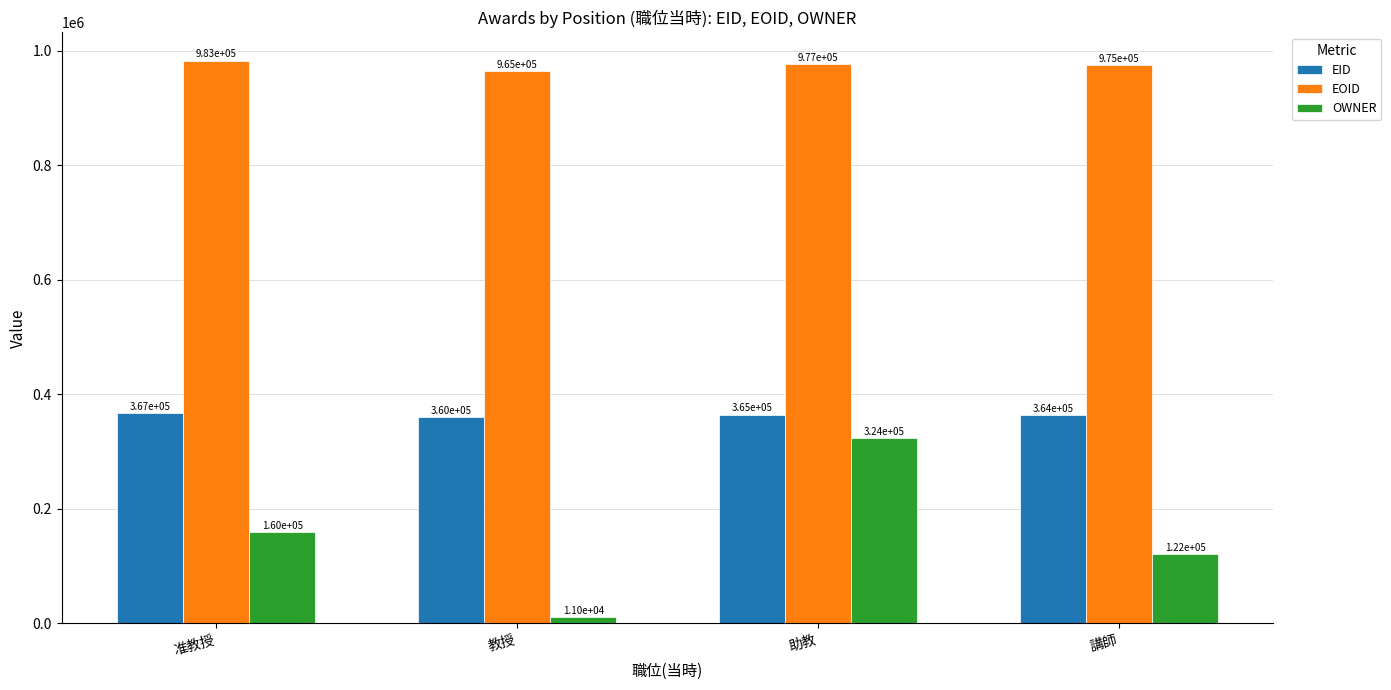

At which category does the chart reach its peak across all series?

准教授